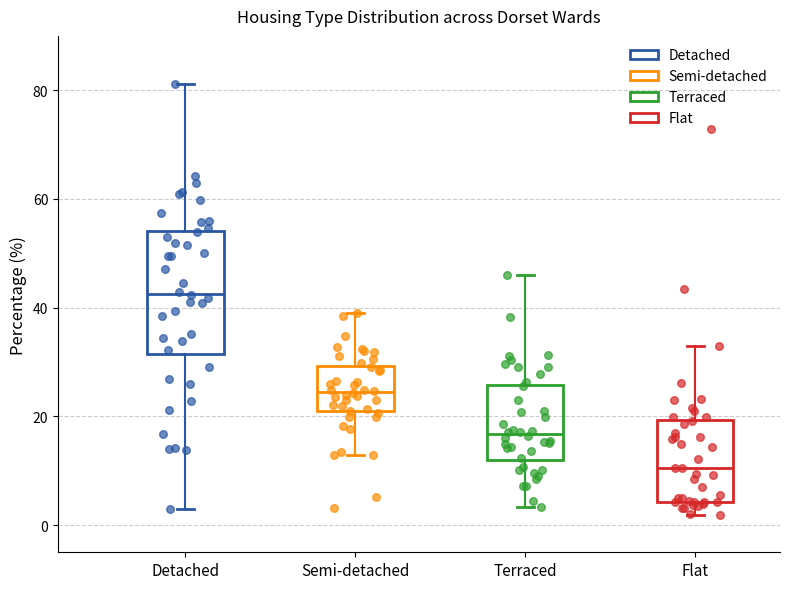

Reading left to right, read every box against the y-axis: the position of its median line, the range the box covers, and the ends of its whiskers. The values are not printed on the chart, so give them approximately, as read against the axis.

Detached: median 42, box 32 to 54, whiskers 4 to 82
Semi-detached: median 24, box 20 to 30, whiskers 12 to 40
Terraced: median 16, box 12 to 26, whiskers 4 to 46
Flat: median 10, box 4 to 20, whiskers 2 to 34